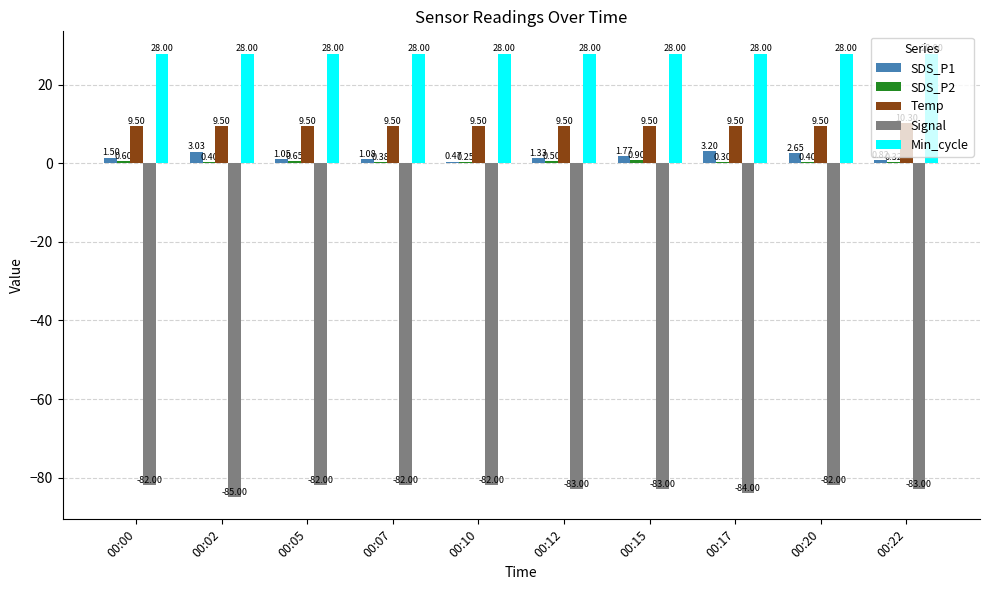

At which category is the sum across all series the highest?

00:20